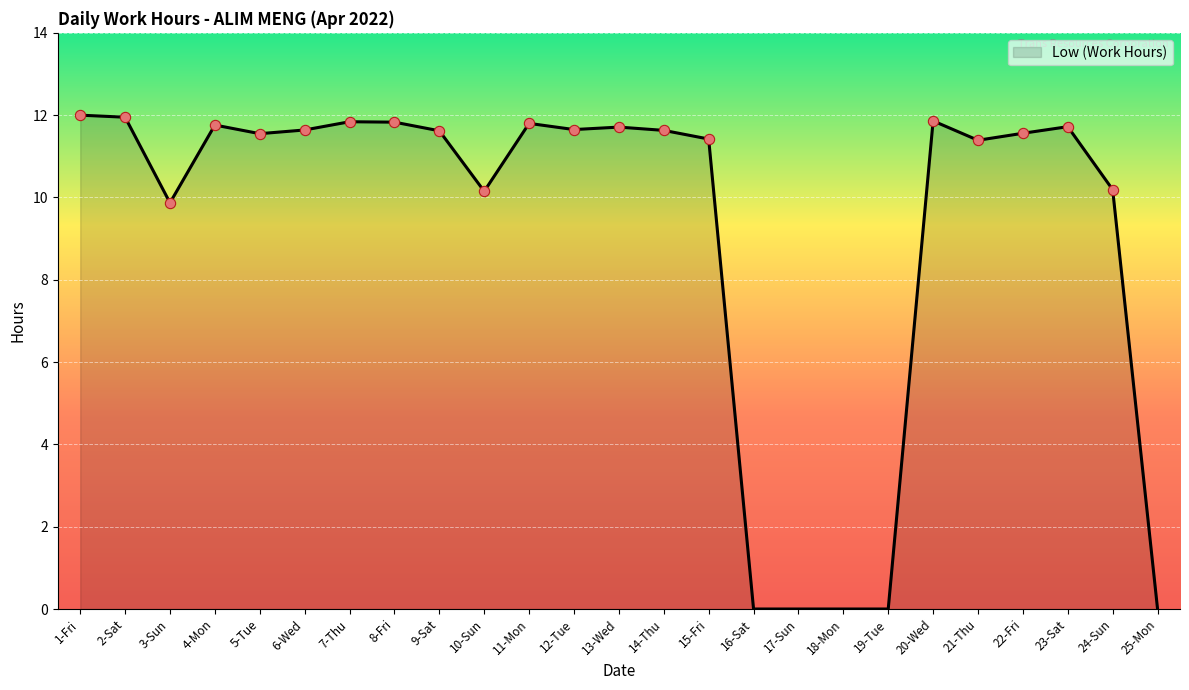

Which has a higher value, 1-Fri or 9-Sat?

1-Fri